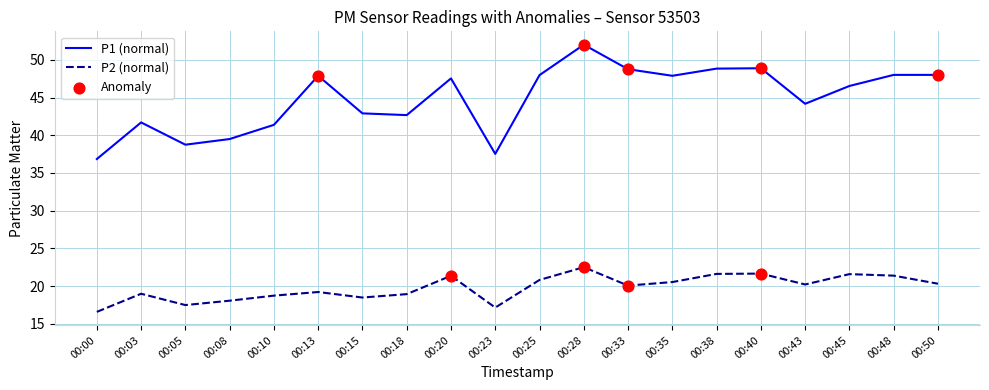

Which series has the largest total across all categories?

P1 (normal)